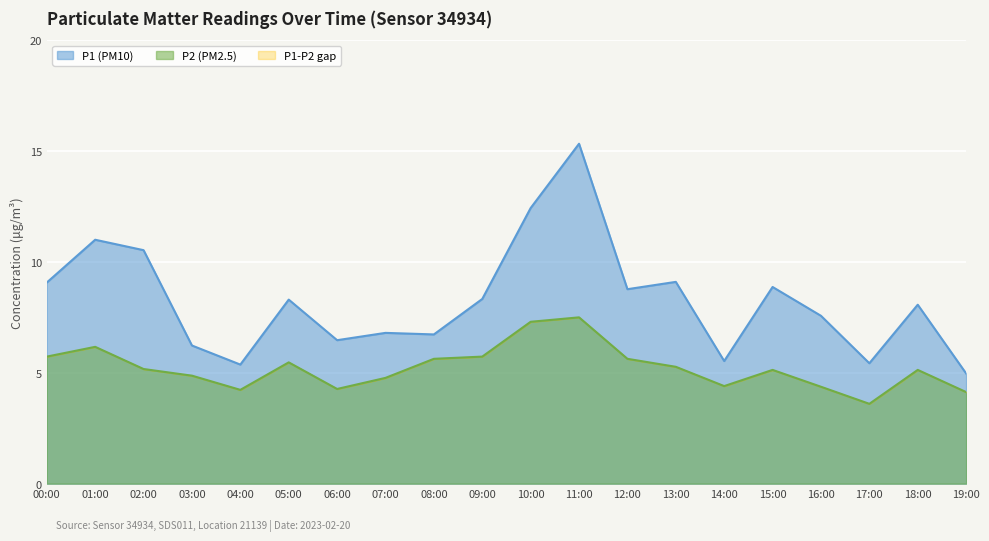

Which series changed the most between 07:00 and 18:00?

P1 (PM10)